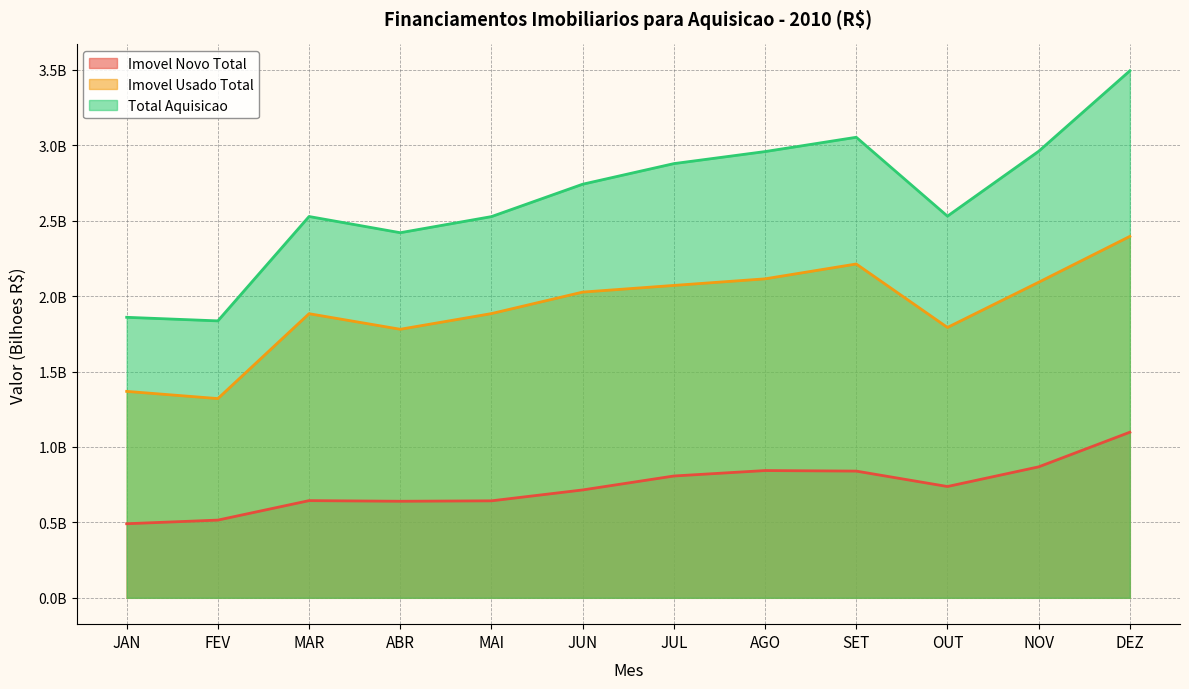

Rank the series by their average value, from lowest to highest.

Imovel Novo Total, Imovel Usado Total, Total Aquisicao